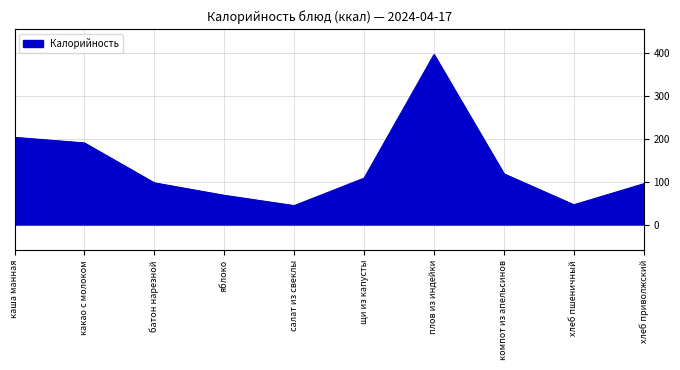

What is the difference between the values at батон нарезной and компот из апельсинов?

21